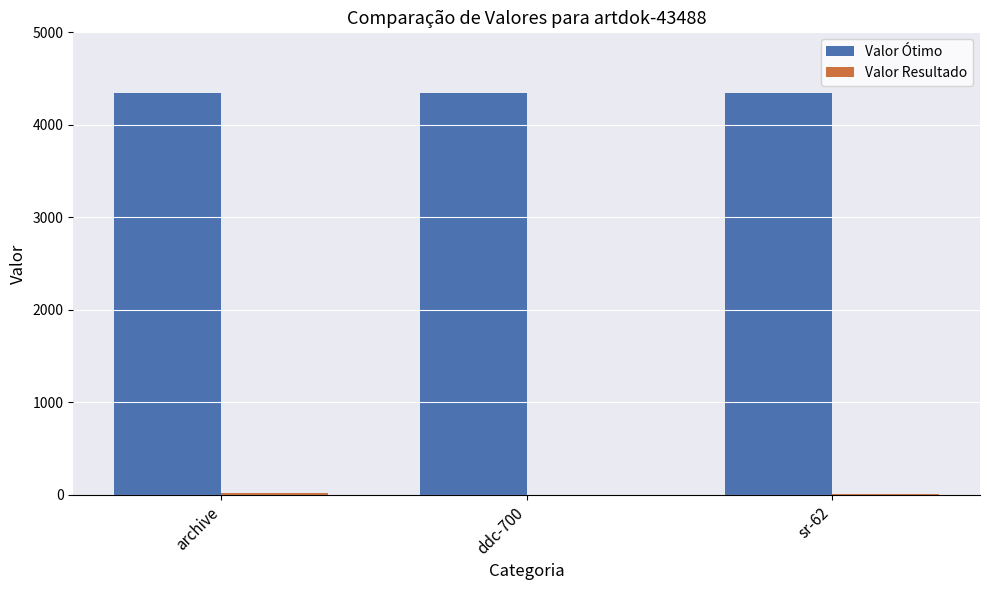

Count the number of categories in the chart.

3